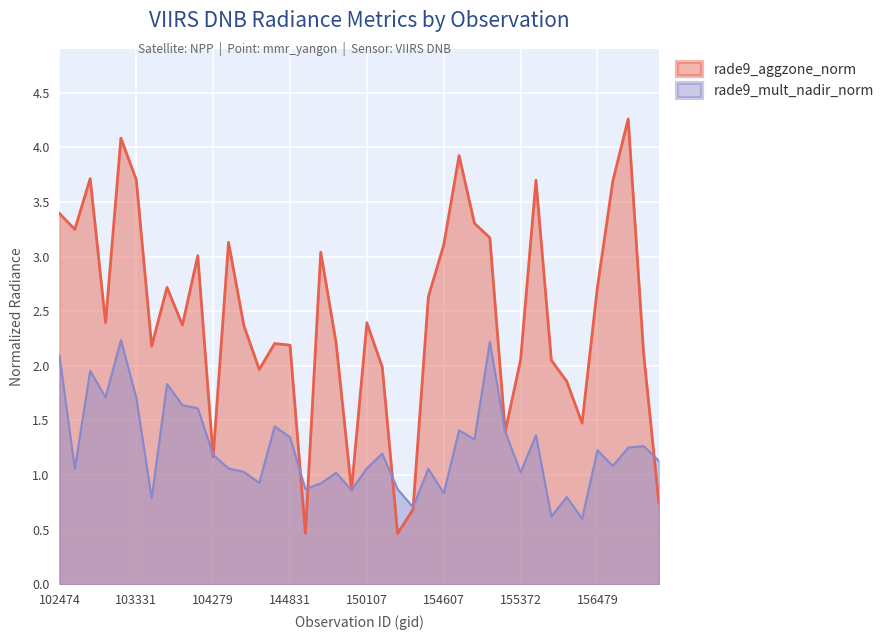

How many lines are shown in the chart?

2